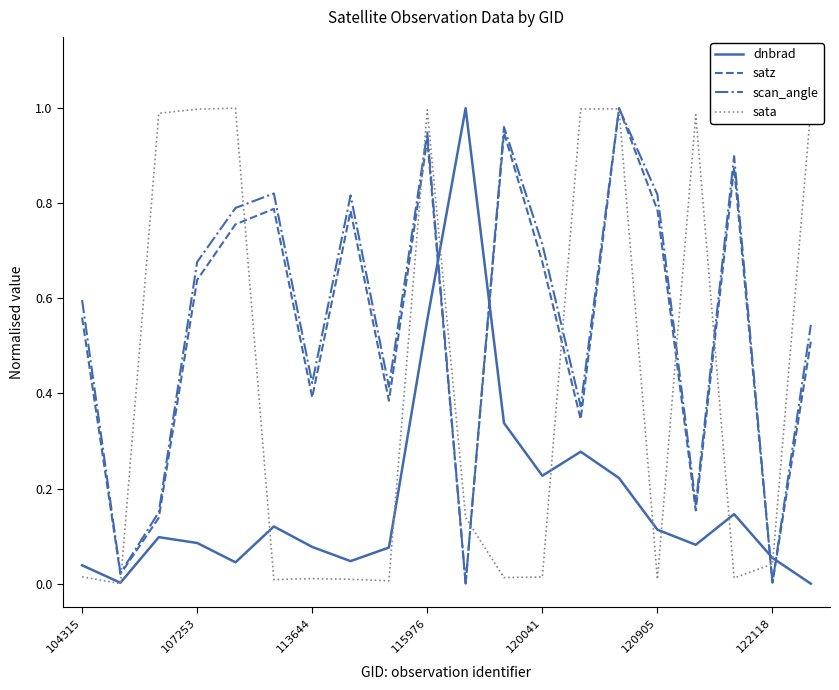

How many intersections are there between sata and dnbrad?

9